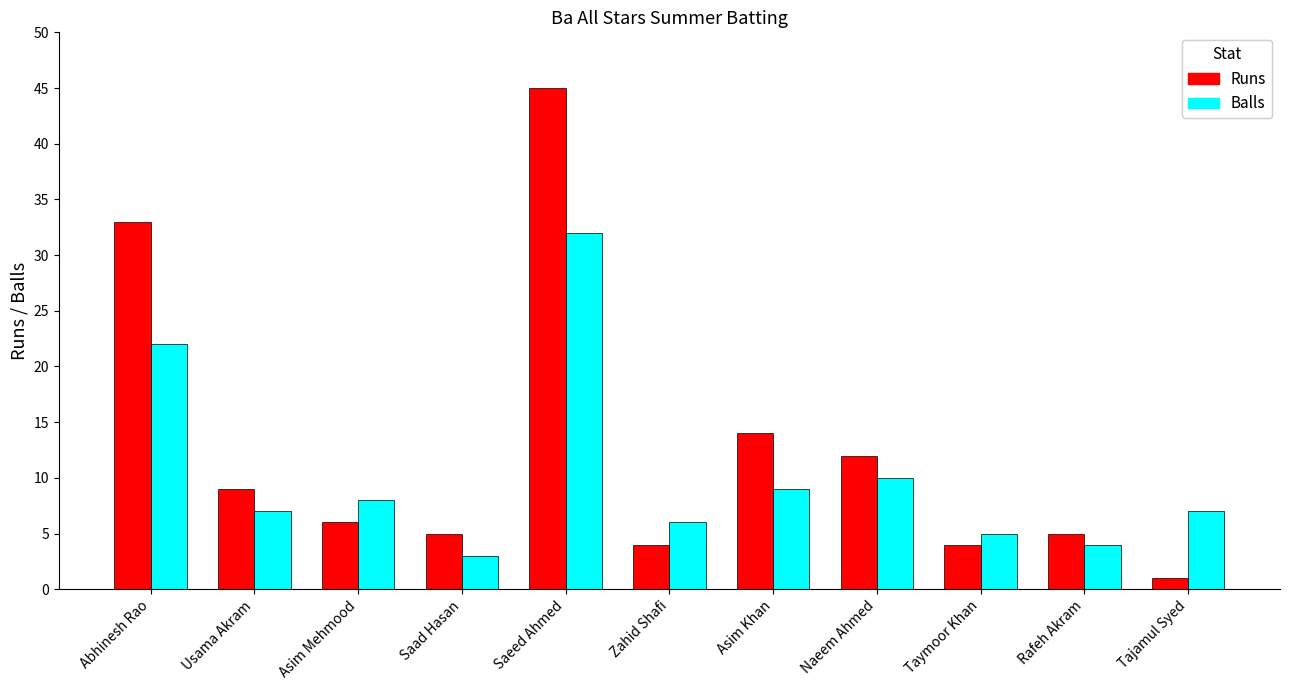

Between Asim Khan and Rafeh Akram, which series saw the biggest shift?

Runs